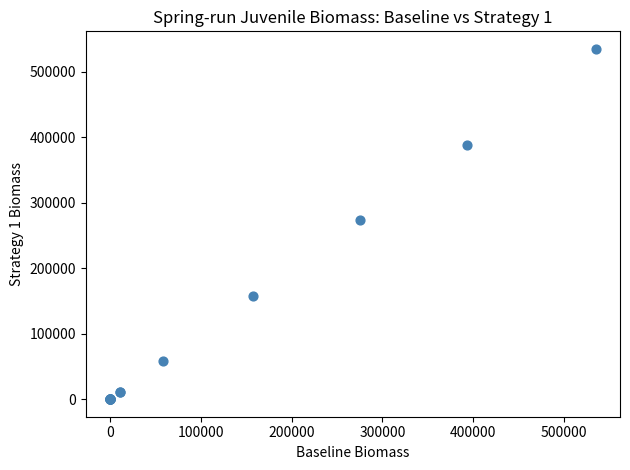

What Y value in the scatter plot is closest to 267597?

273809.6